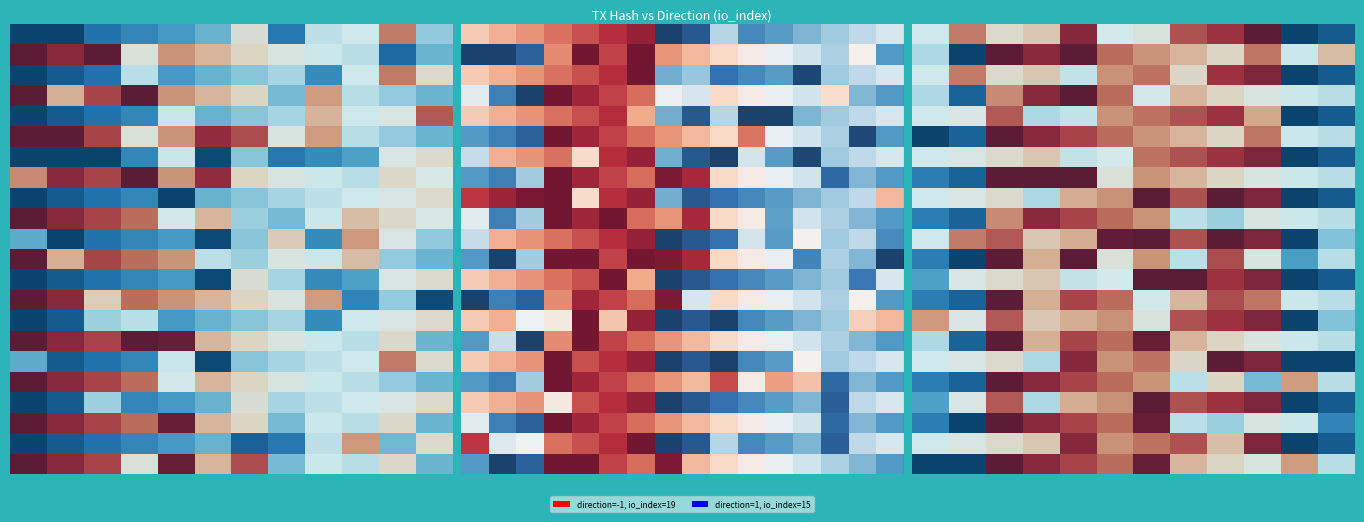

At which category does the chart reach its peak across all series?

10